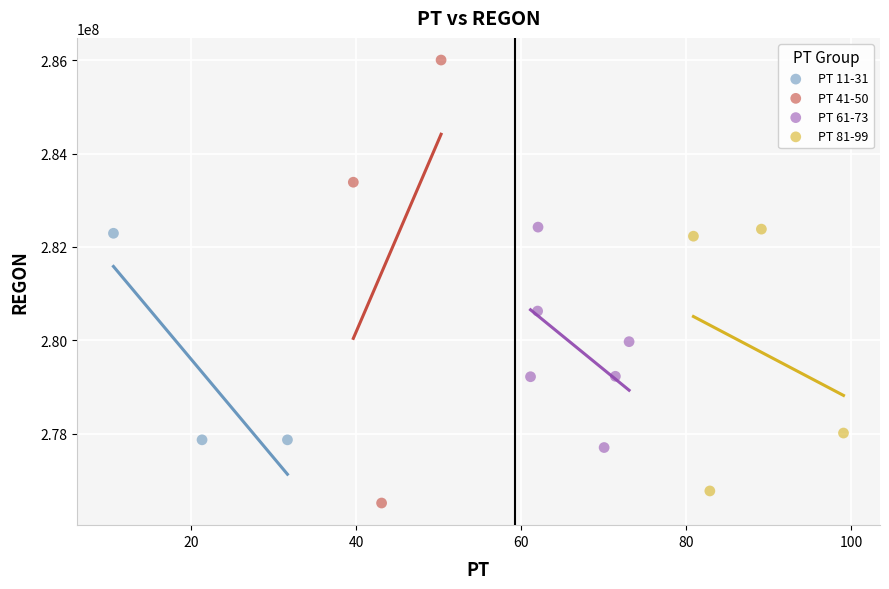

Which series has the largest Y range (max minus min)?

PT 41-50